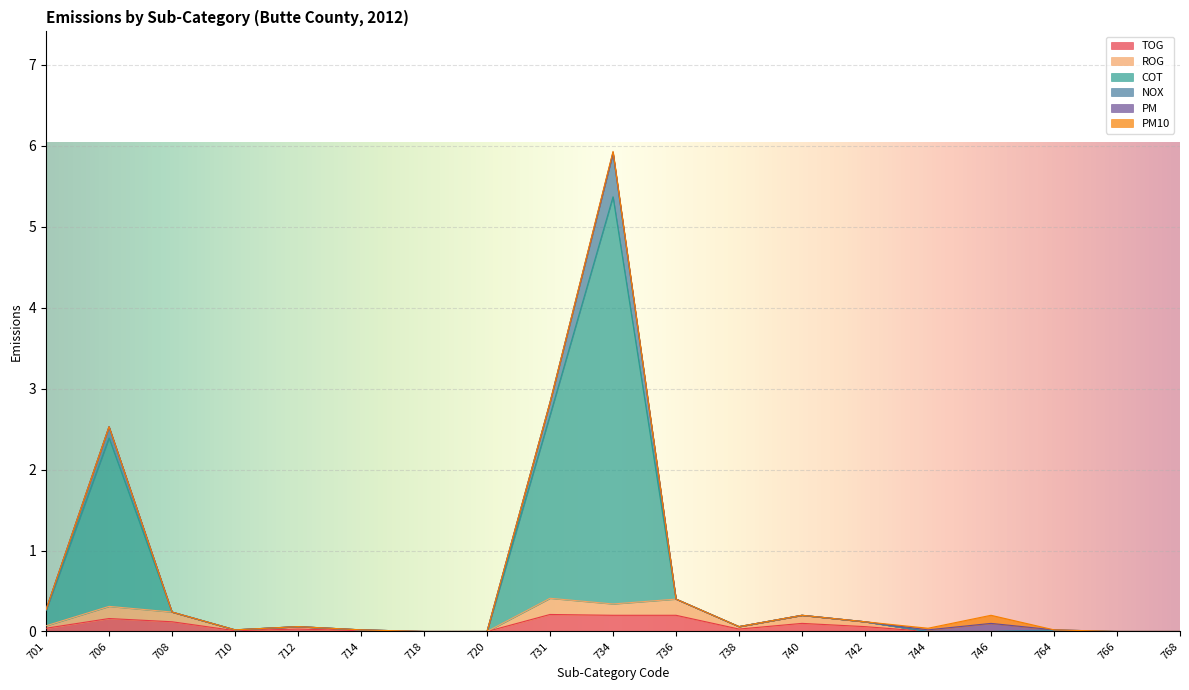

How many lines are shown in the chart?

6